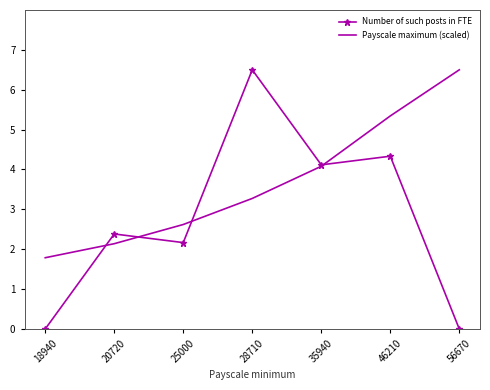

What is the maximum value for Number of such posts in FTE?

6.5